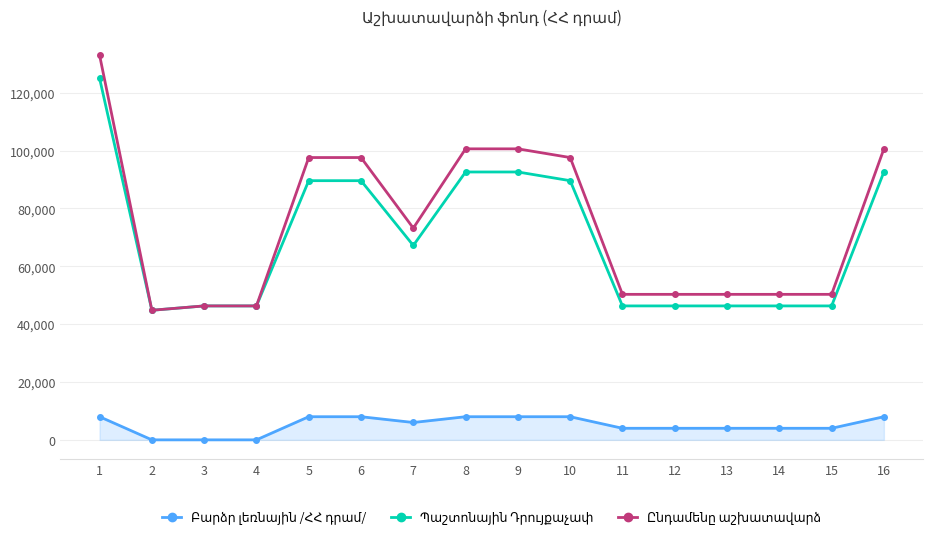

At how many categories does at least one series exceed 48215?

13